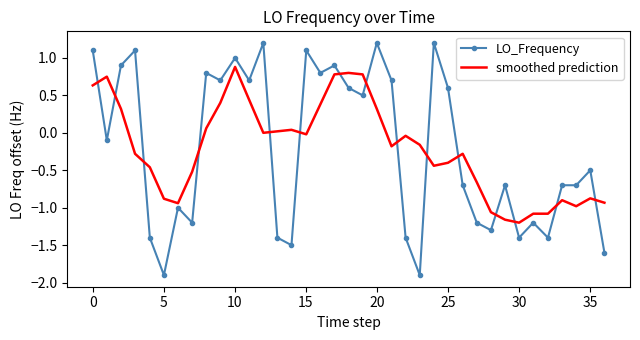

List the series in order of their peak value, highest first.

LO_Frequency, smoothed prediction